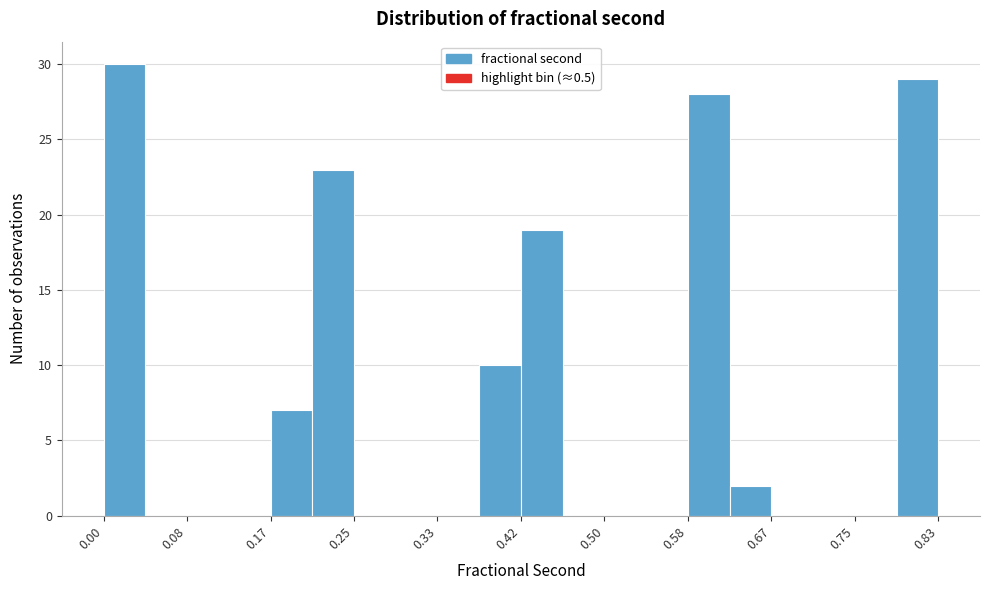

Which range on the x-axis has the tallest bar?

0.00 to 0.04